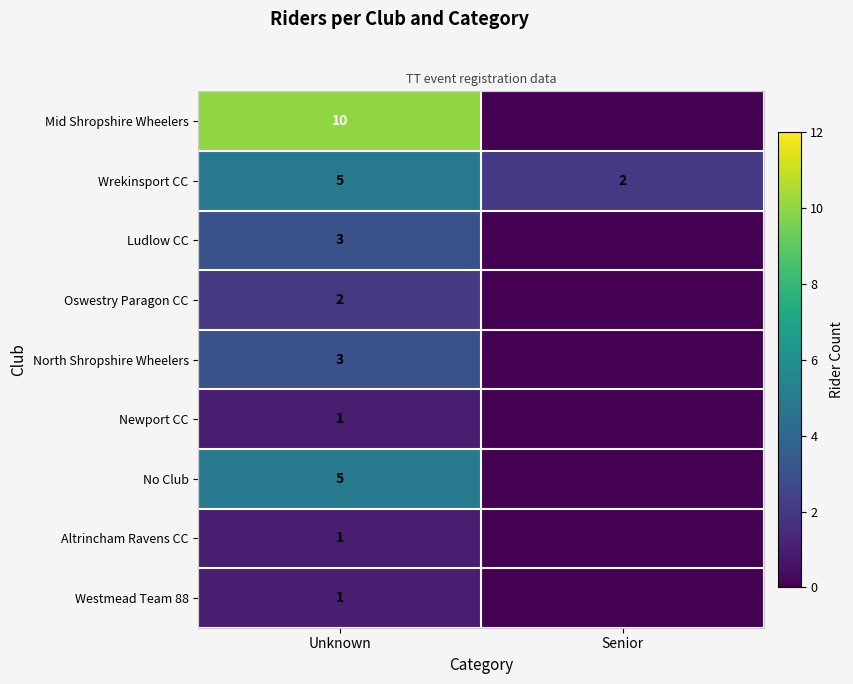

Rank the categories by Wrekinsport CC value from lowest to highest.

Senior, Unknown